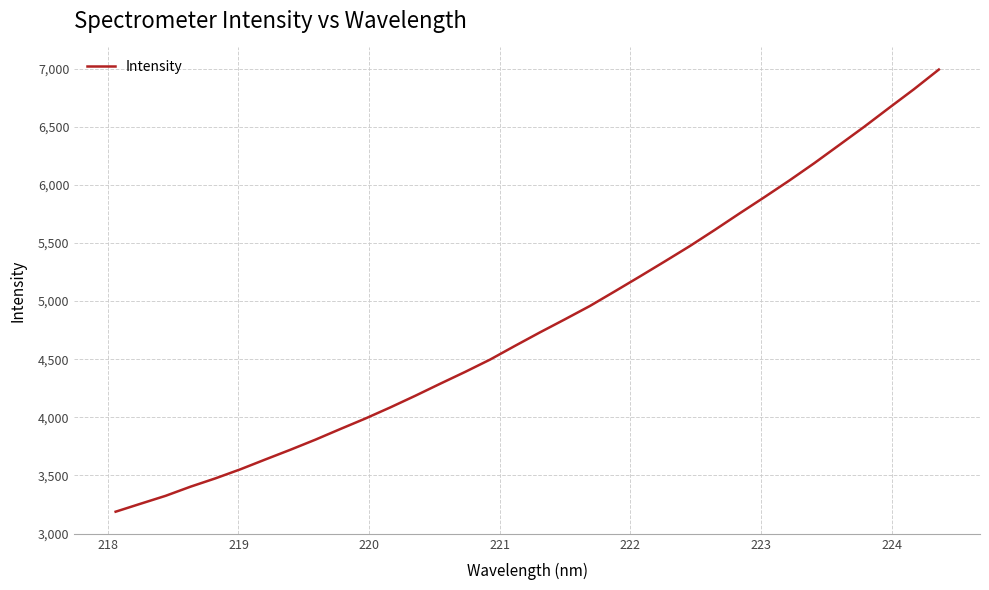

What is the difference between the maximum and minimum values?

3803.8